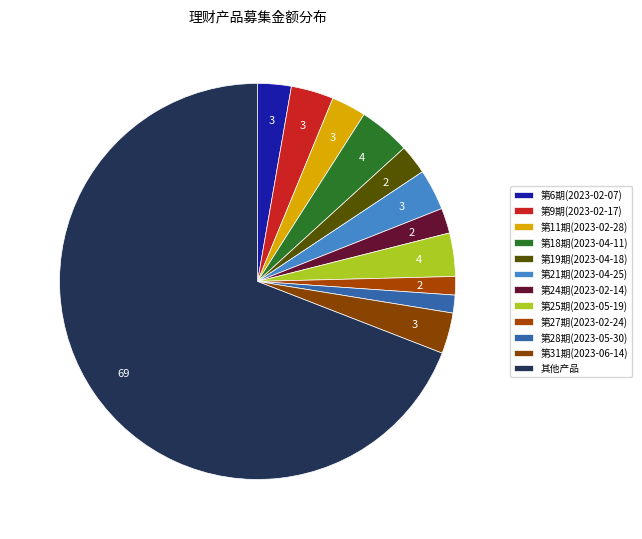

How many segments does this pie chart have?

12